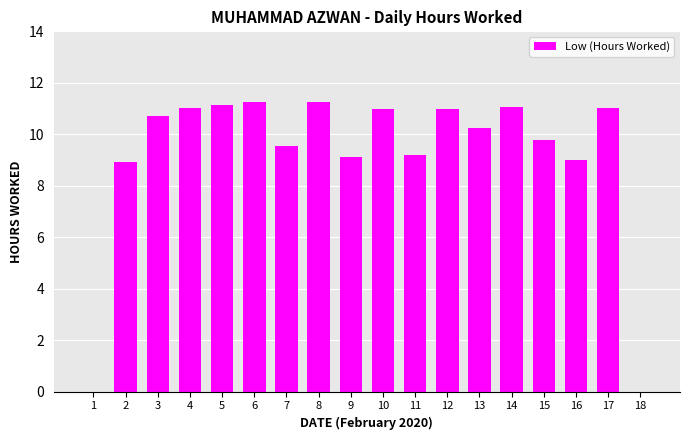

Which has a higher value, 14 or 3?

14